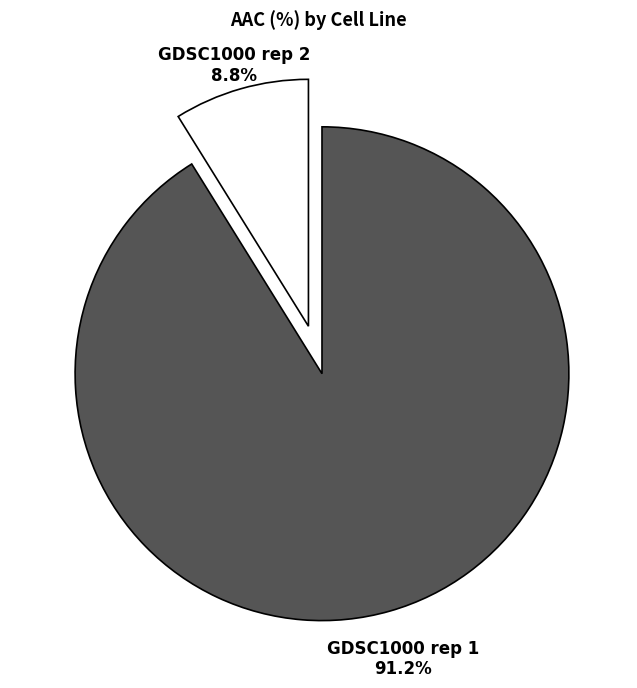

Do GDSC1000 rep 2 and GDSC1000 rep 1 together represent more than half of the pie?

Yes